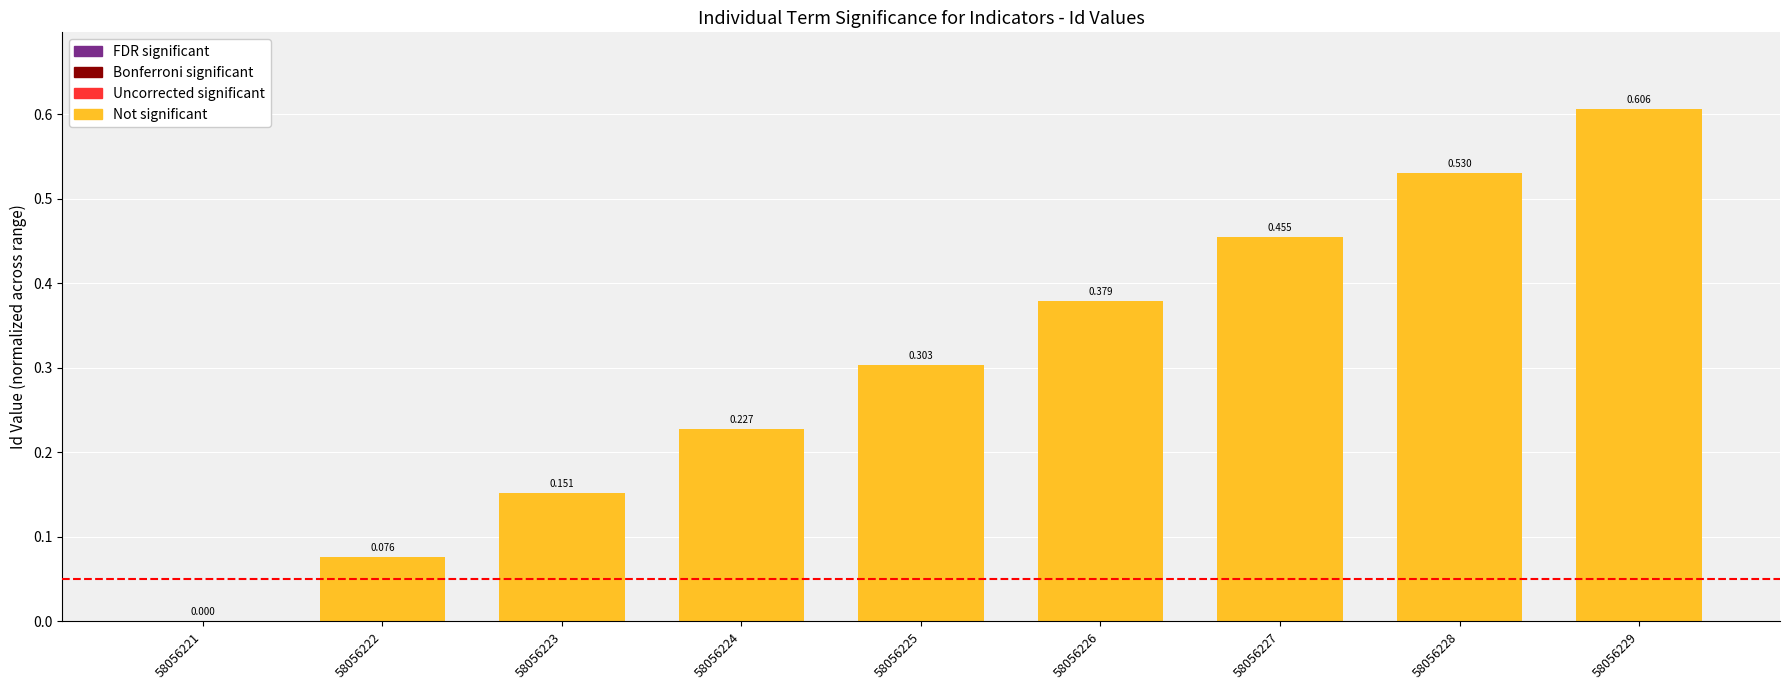

Which label corresponds to the largest value in the chart?

58056229